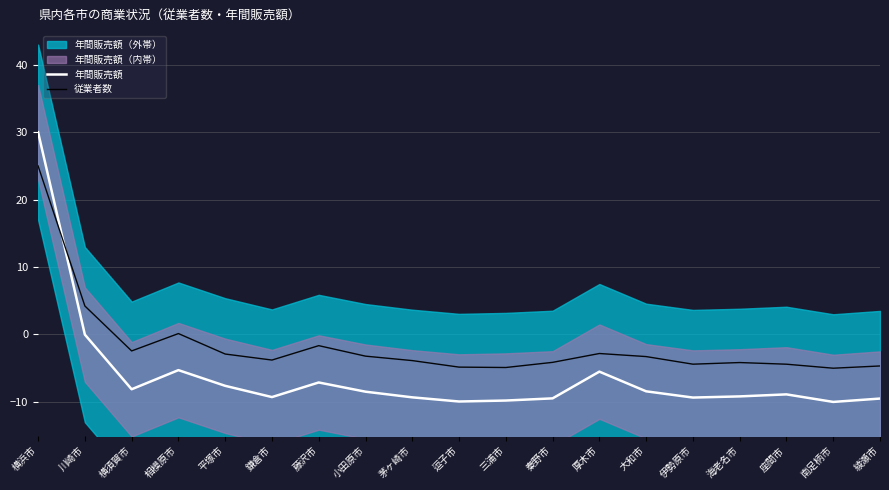

Which series has the largest total across all categories?

従業者数